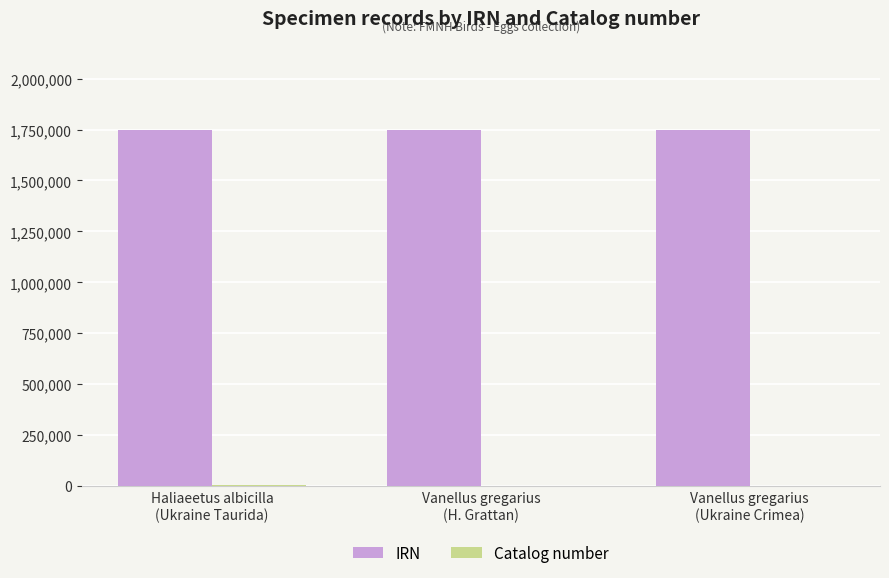

Are the bars grouped side by side (vs. stacked)?

Yes